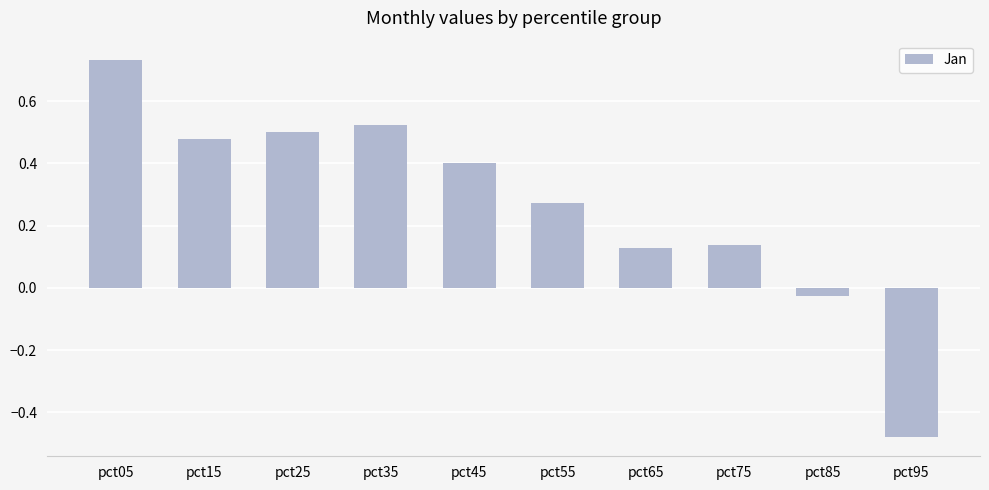

What is the sum of the values at pct15 and pct45?

0.9